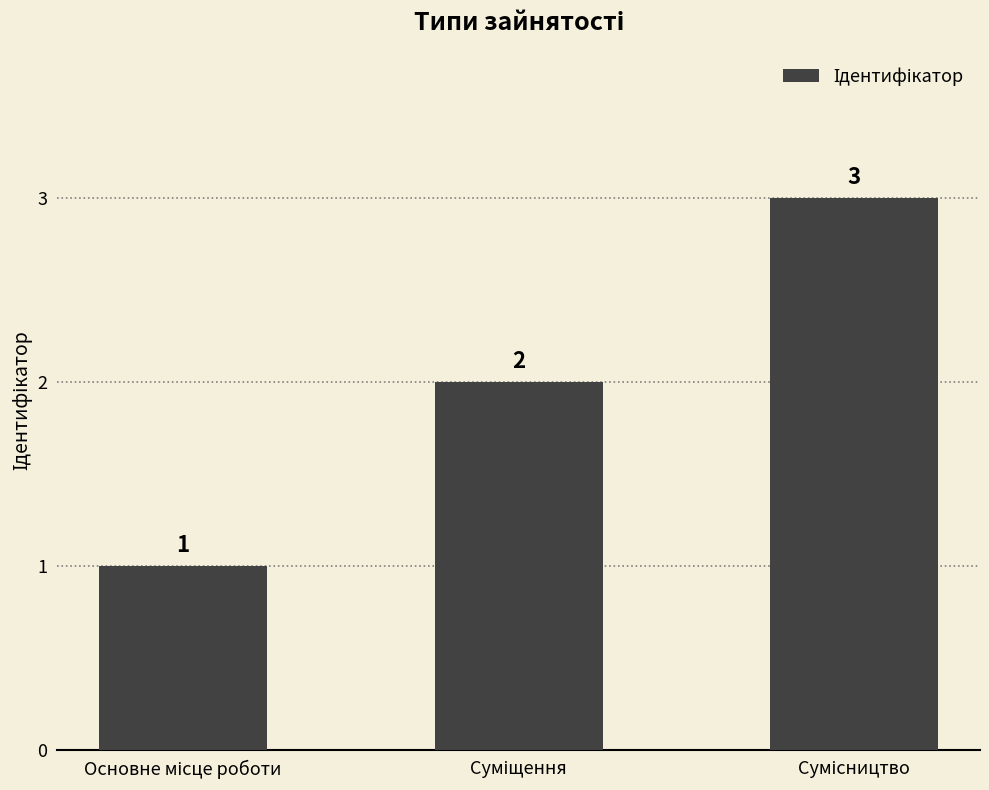

Reading right to left, extract all data points from this chart.

3	2	1